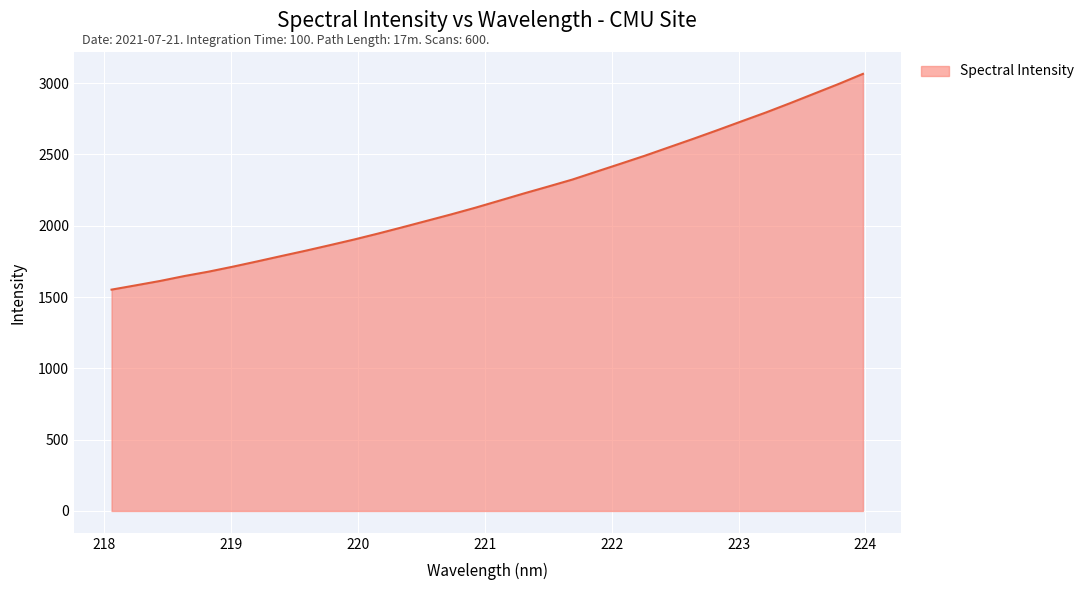

What is the difference between the maximum and minimum values?

1512.8